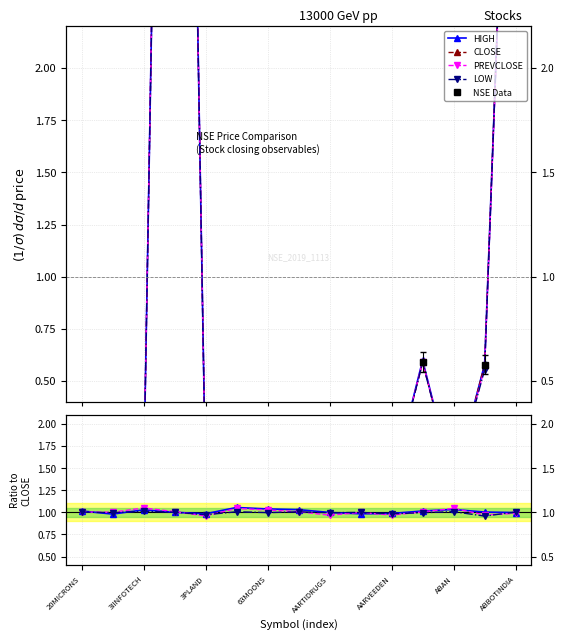

What is the difference between the maximum and minimum values in the NSE Data series?

8.6